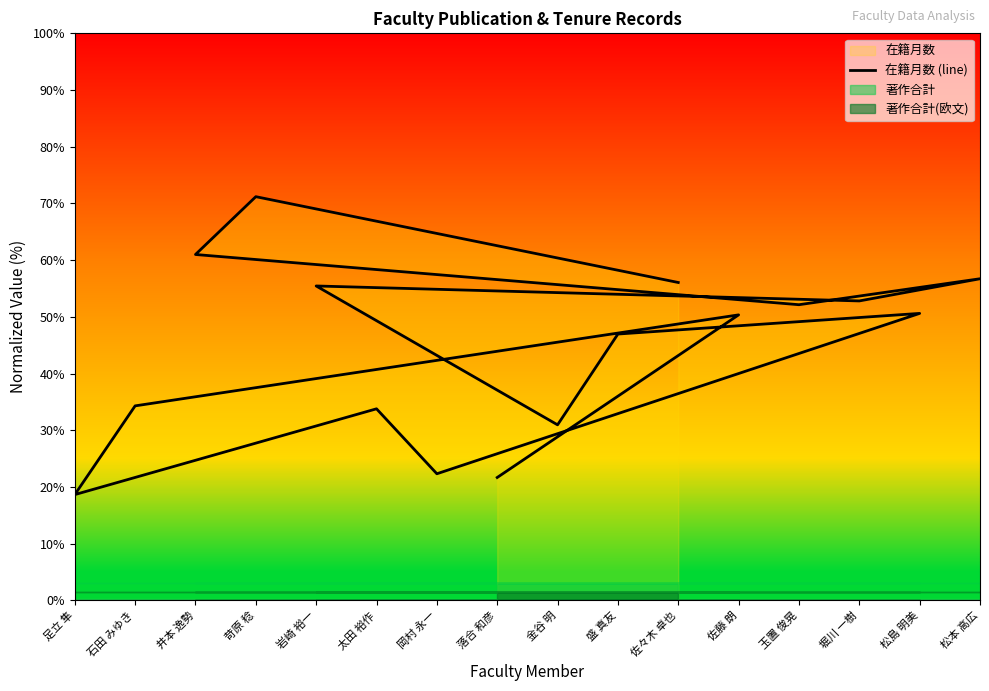

Reading left to right, extract all data points from this chart.

落合 和彦=21.7	佐藤 朗=50.3	石田 みゆき=34.3	足立 隼=18.7	太田 裕作=33.8	岡村 永一=22.3	松島 明美=50.6	盛 真友=47.0	金谷 明=31.0	岩崎 裕一=55.4	堀川 一樹=52.8	松本 高広=56.7	玉置 俊晃=52.1	井本 逸勢=61.0	苛原 稔=71.2	佐々木 卓也=56.1